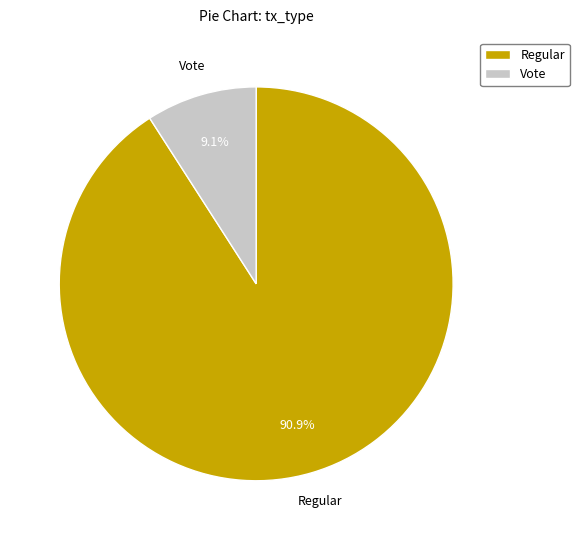

Between Regular and Vote, which is larger?

Regular